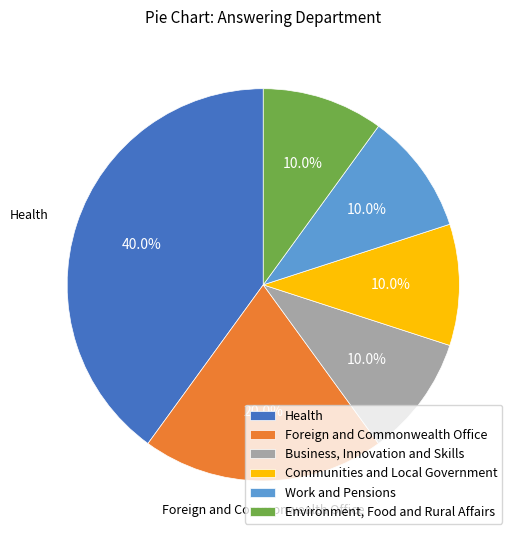

Does any single category account for the majority?

No